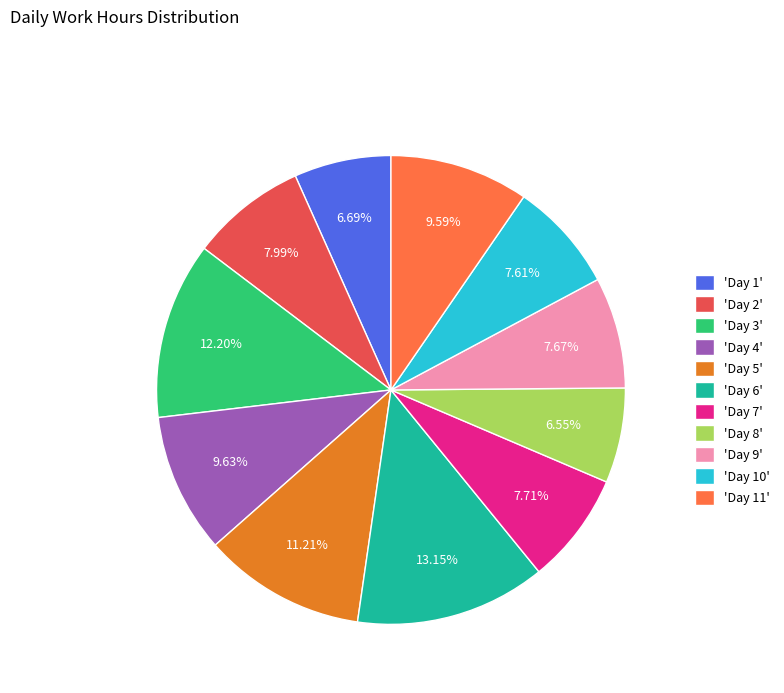

How many segments does this pie chart have?

11